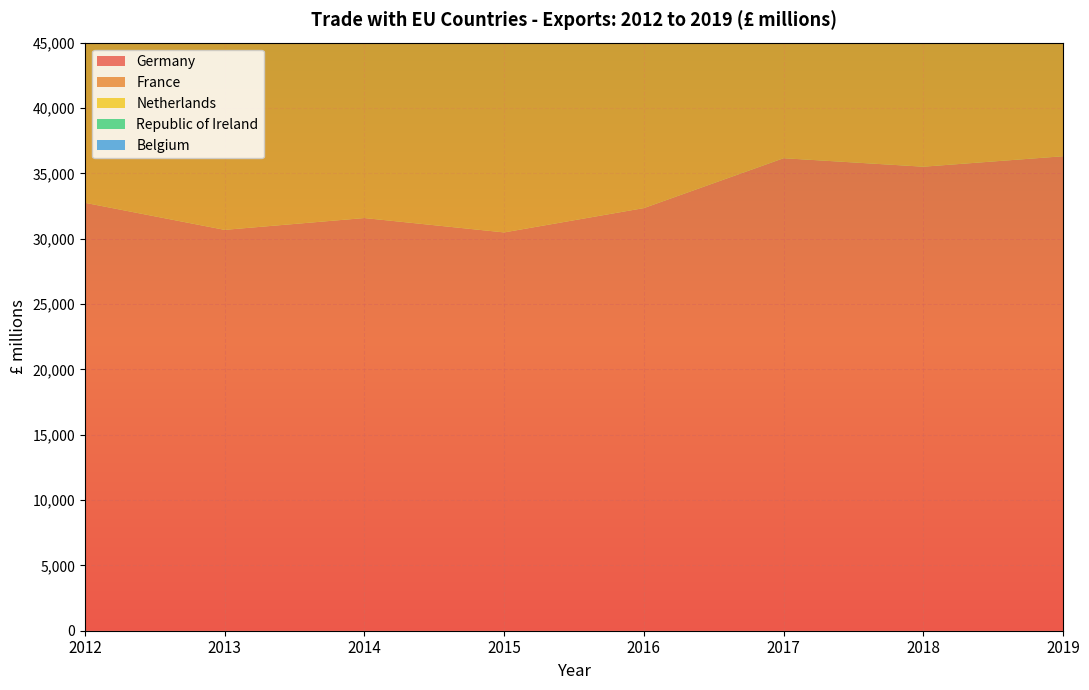

Reading left to right, list all the values displayed in this chart.

Germany: 32745	30673	31578	30478	32339	36156	35506	36307
France: 22085	22392	19735	17843	19580	23576	24033	24630
Netherlands: 23987	23876	22311	17304	18853	21379	25852	23844
Republic of Ireland: 16894	18143	17805	16680	16946	19508	21159	21922
Belgium: 13992	13606	12622	11589	11629	13776	14212	12928